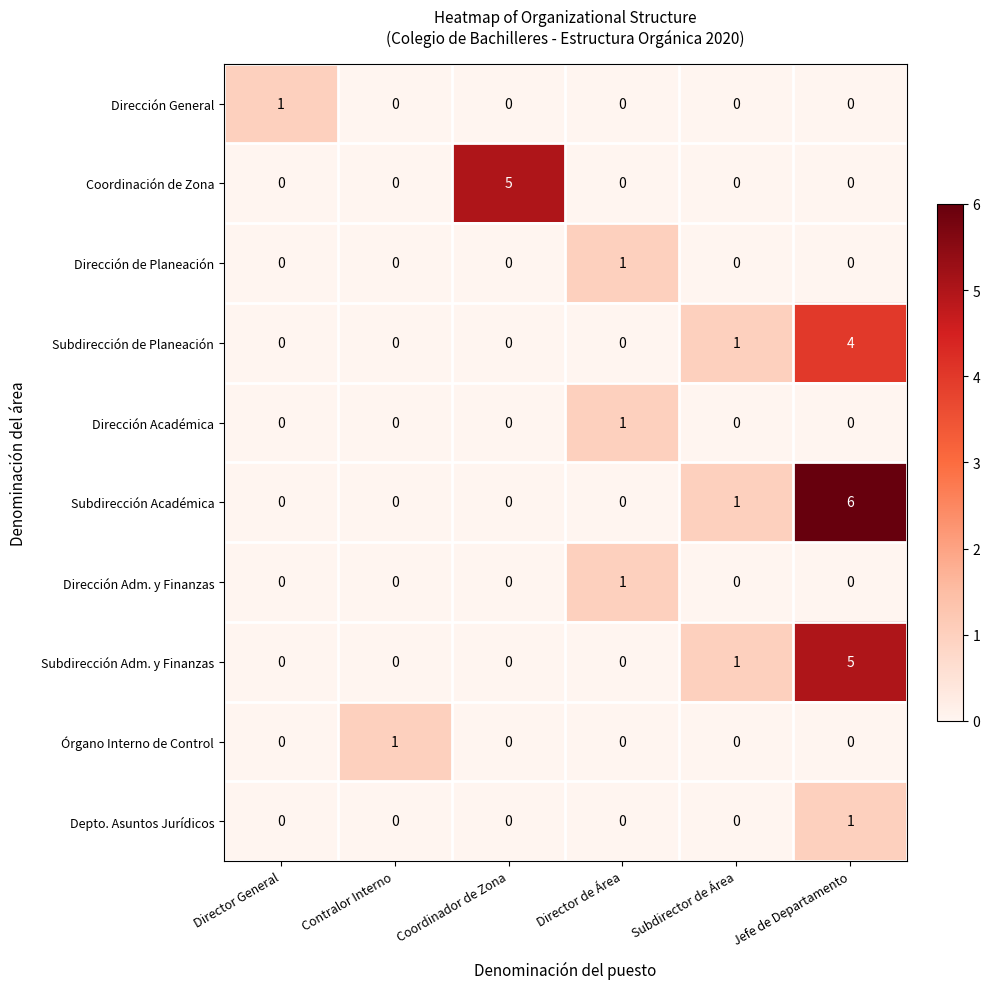

What is the spread (max minus min) of values at Subdirector de Área?

1